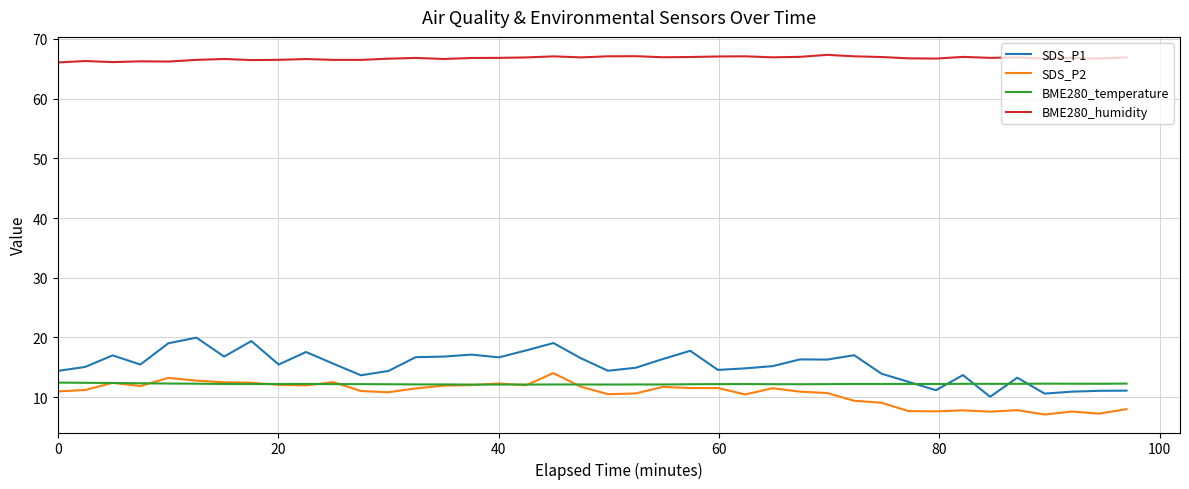

True or false: BME280_humidity and SDS_P1 cross at least once.

False